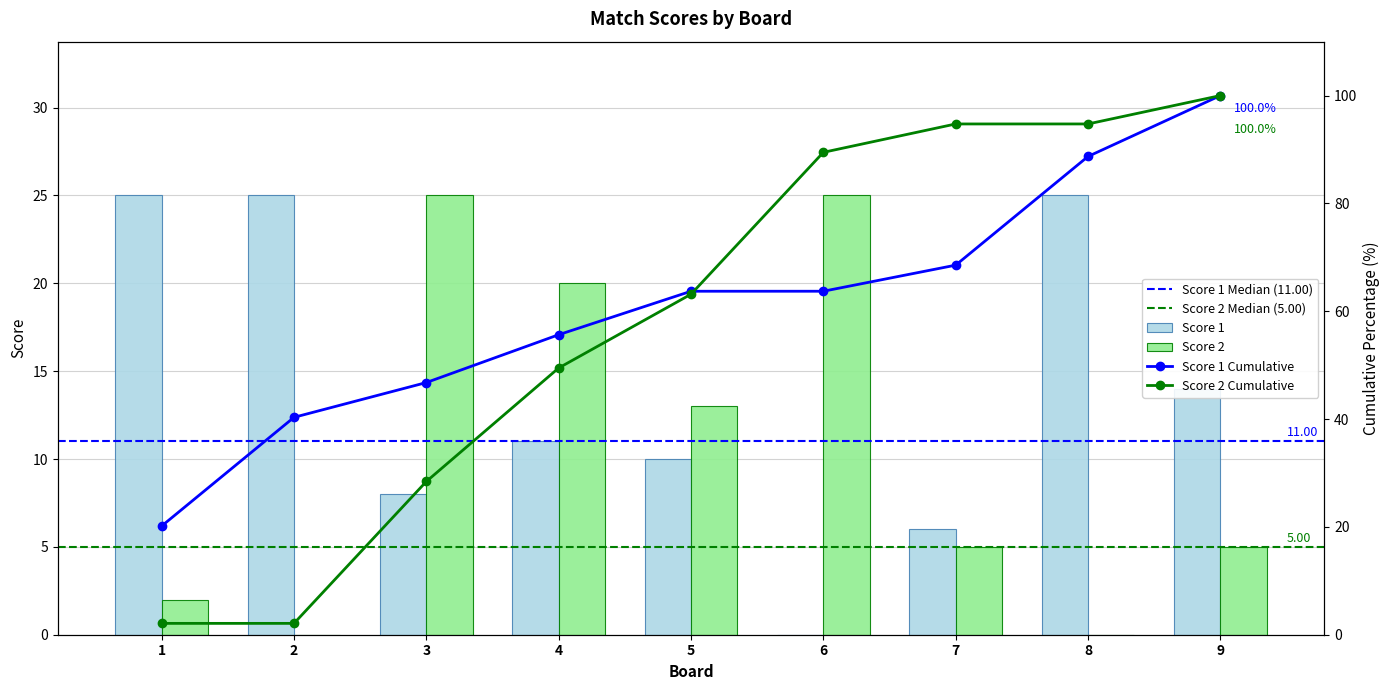

Does the chart contain any negative values?

No